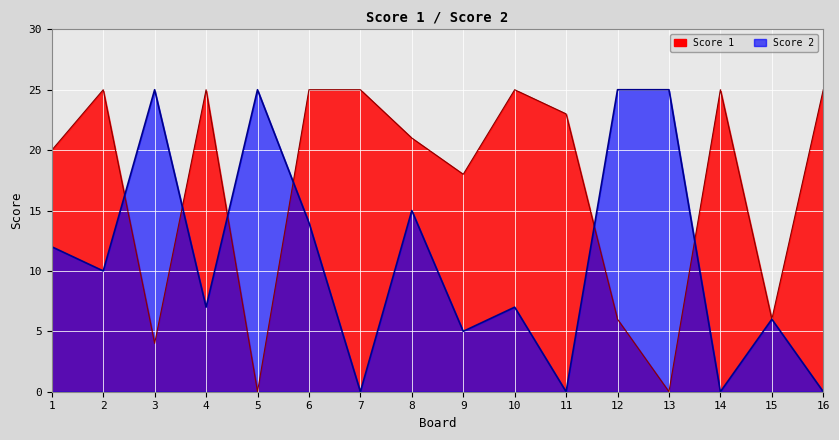

In Score 1, how many points are higher than both neighbors (excluding endpoints)?

4